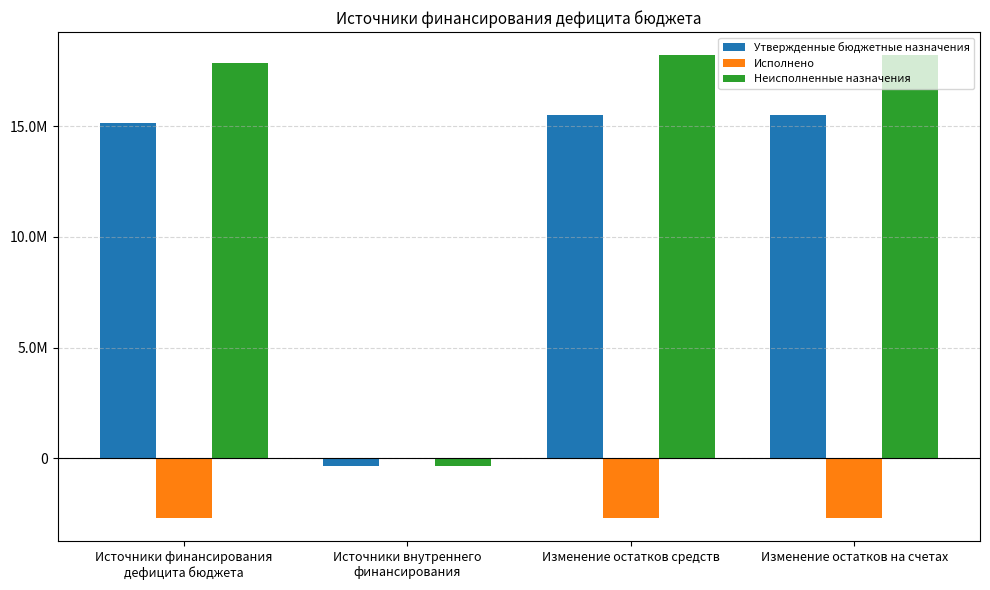

What is the difference between the maximum and second lowest values in the Утвержденные бюджетные назначения series?

342857.0